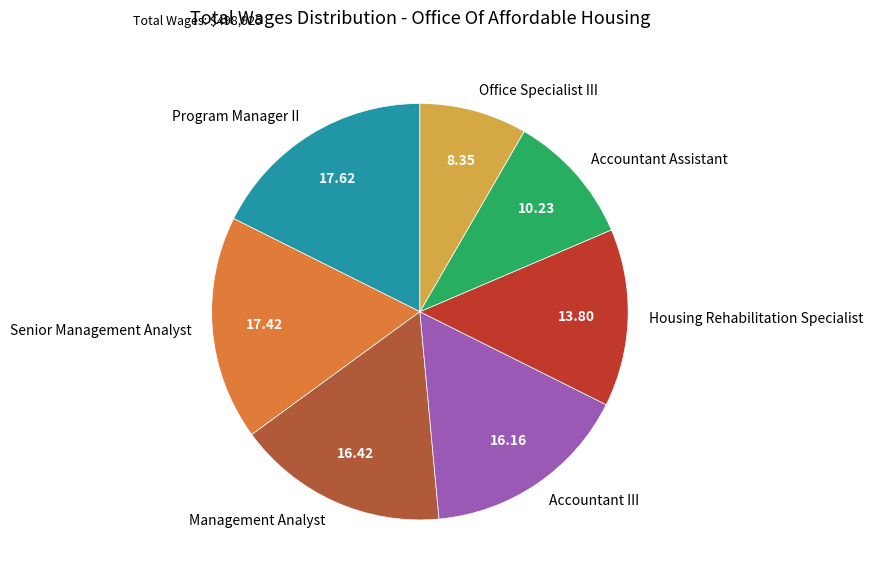

Is there a majority slice in this chart?

No